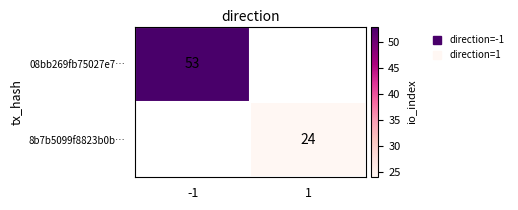

Is the value of 8b7b5099f8823b0b… at -1 greater than the value of 08bb269fb75027e7… at 1?

No